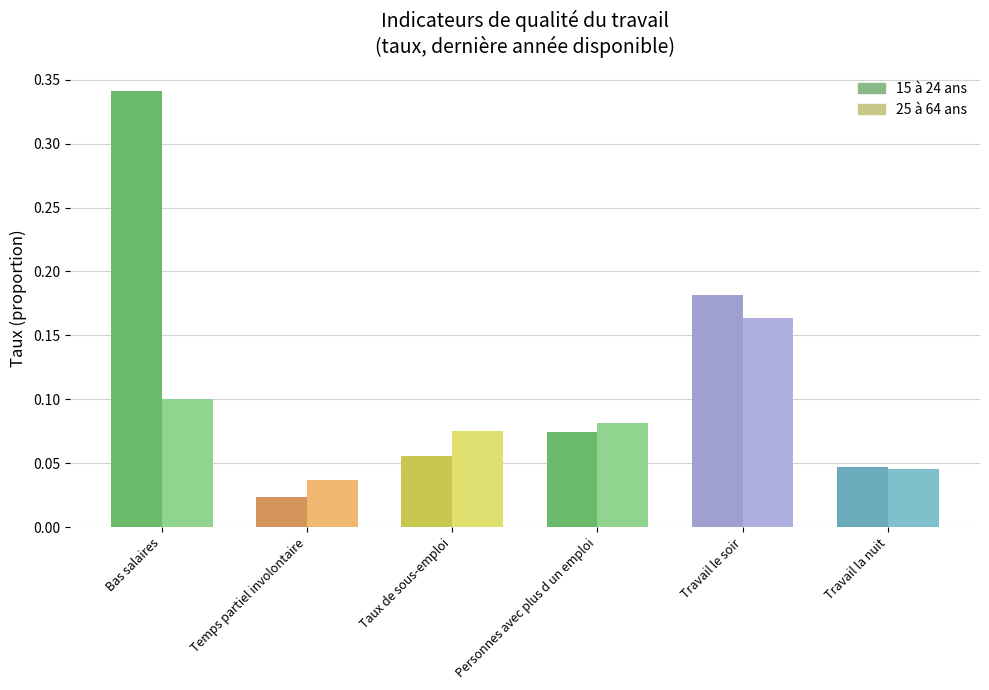

What is the sum of the values at Travail la nuit (25-64 ans) and Bas salaires (15-24 ans)?

0.4